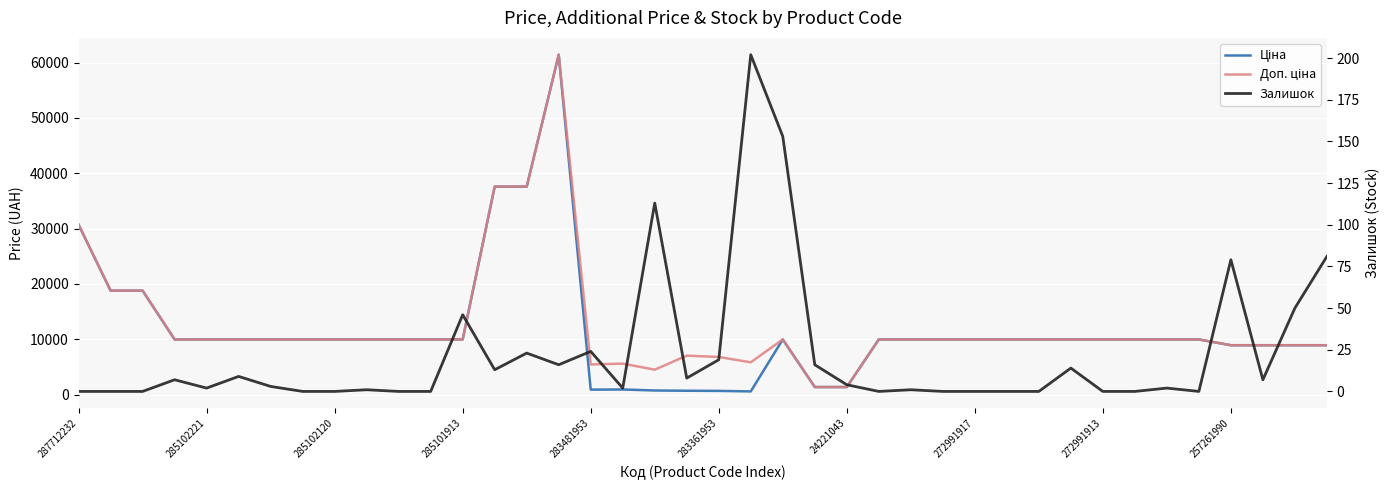

What is the sum of the Залишок values at 272991917 and 283361953?

19.0